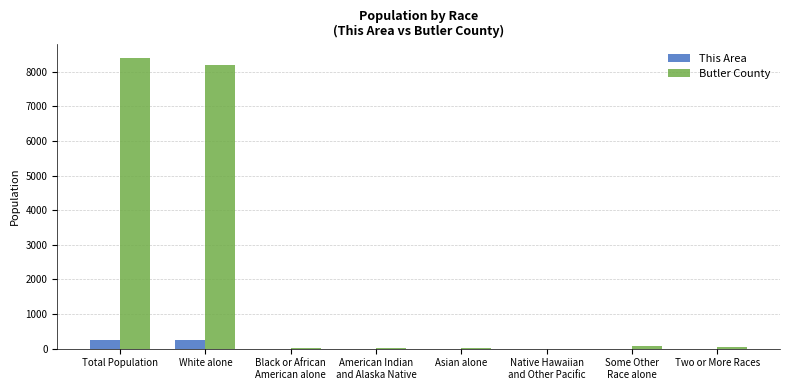

True or false: This Area has a value of 243 at Total Population.

True